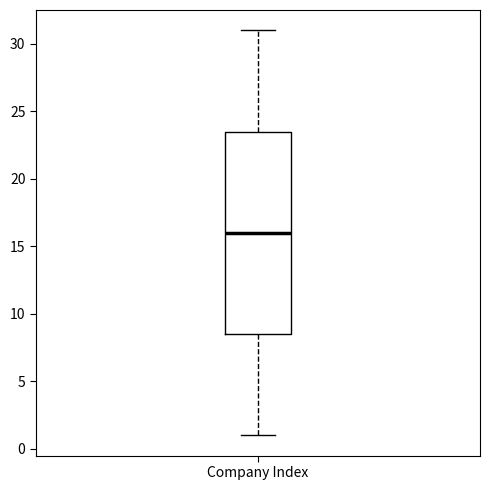

Transcribe this box plot: give where the median line is, the range the box spans, and where the two whiskers end, as read against the y-axis. The values are not printed on the chart, so give them approximately, as read against the axis.

median 16.0, box 8.5 to 23.5, whiskers 1.0 to 31.0